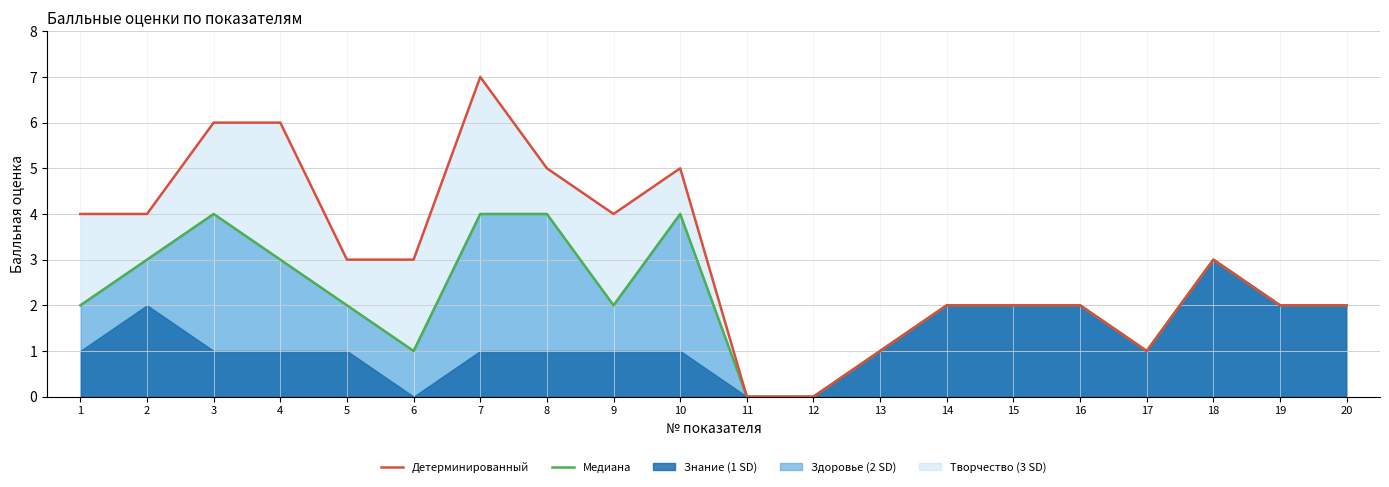

True or false: Здоровье+Знание (линия) and Итого (линия) intersect in this chart.

False